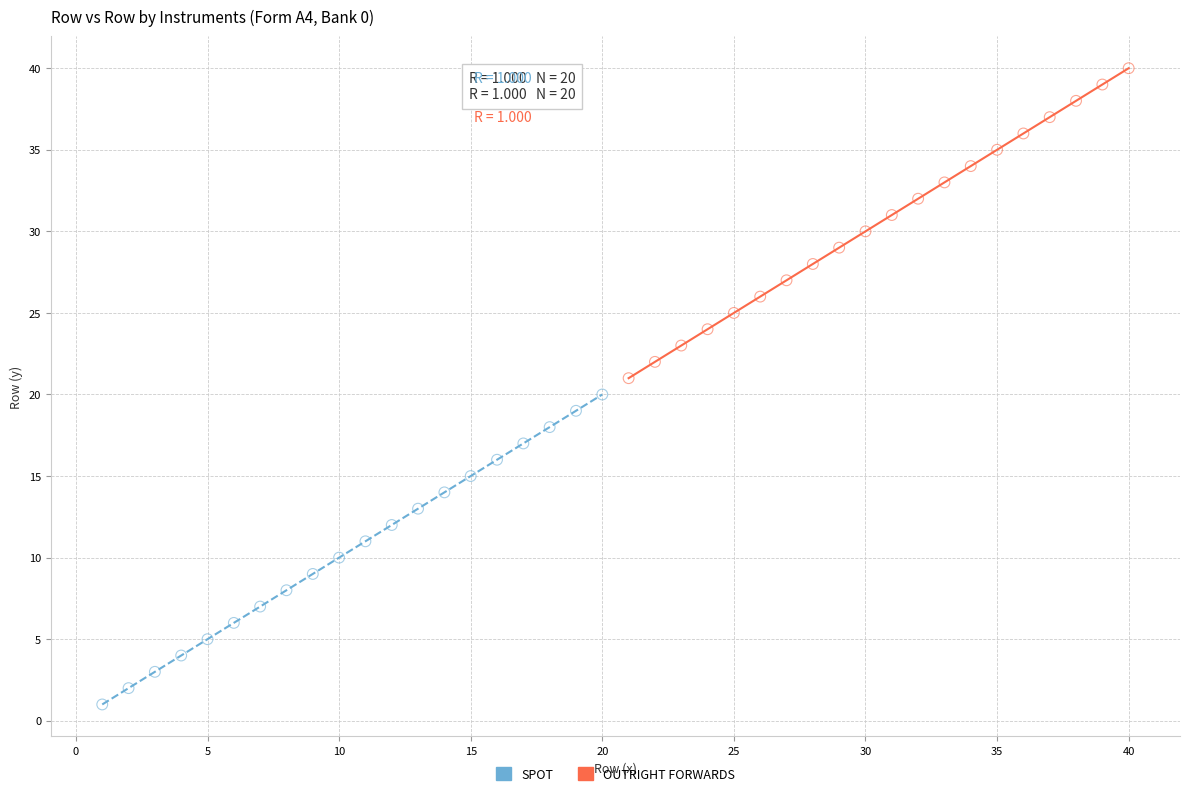

Which series reaches the maximum Y coordinate?

OUTRIGHT FORWARDS